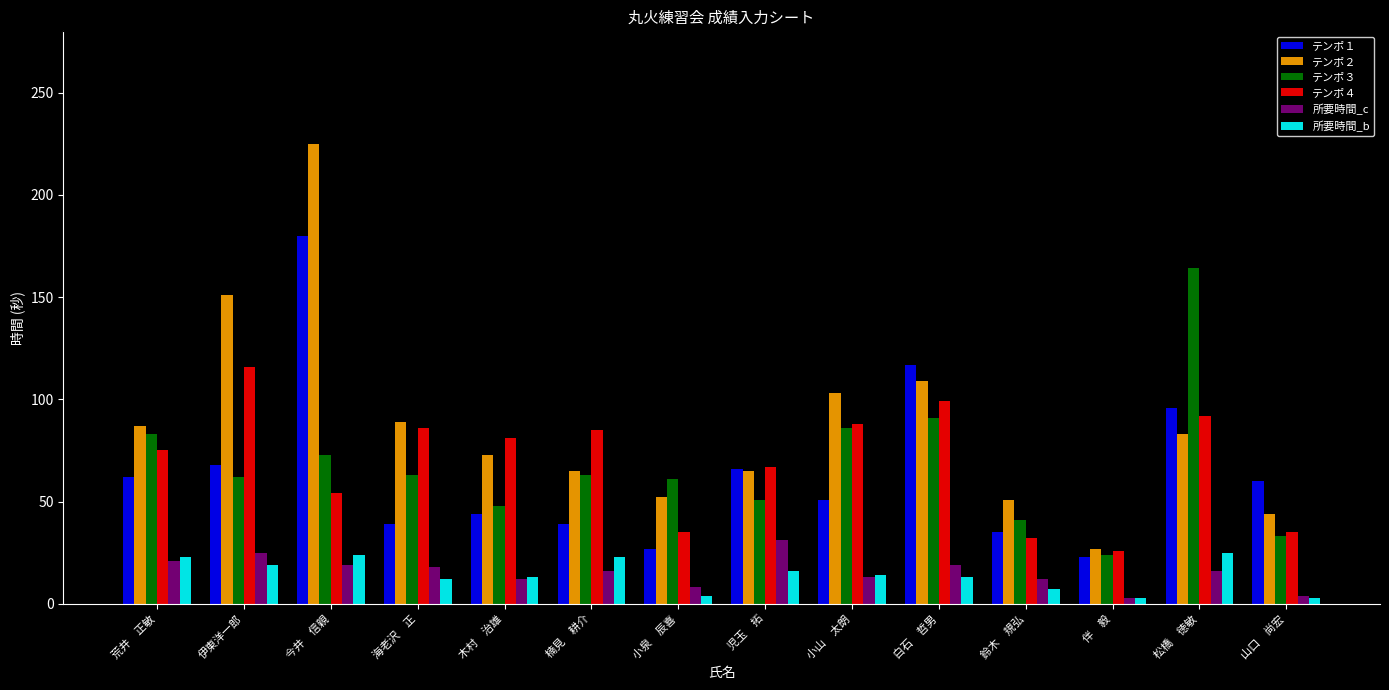

Which series changed the most between 木村　治雄 and 伴　毅?

テンポ４